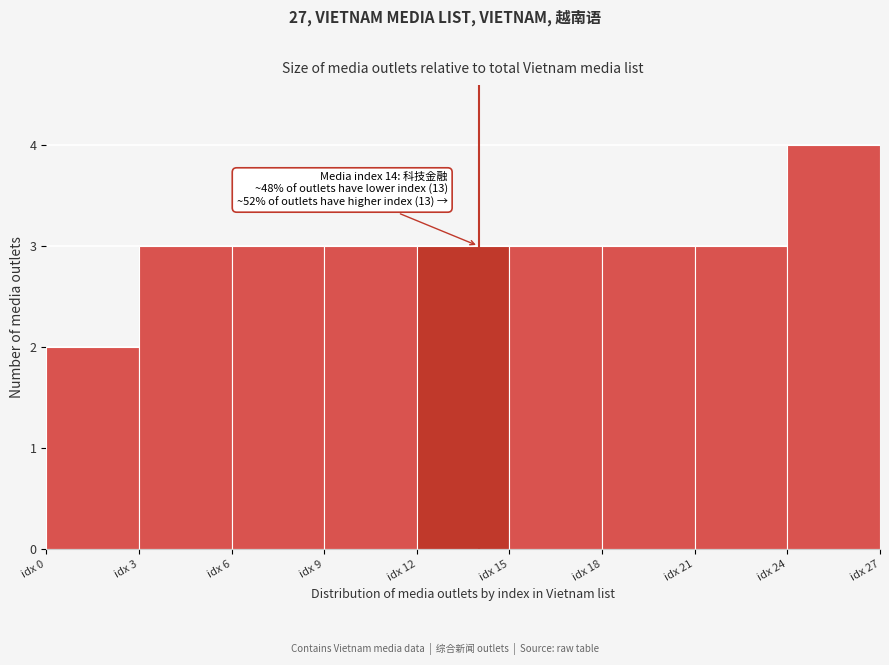

Over which range of the x-axis is the bar tallest?

24 to 27